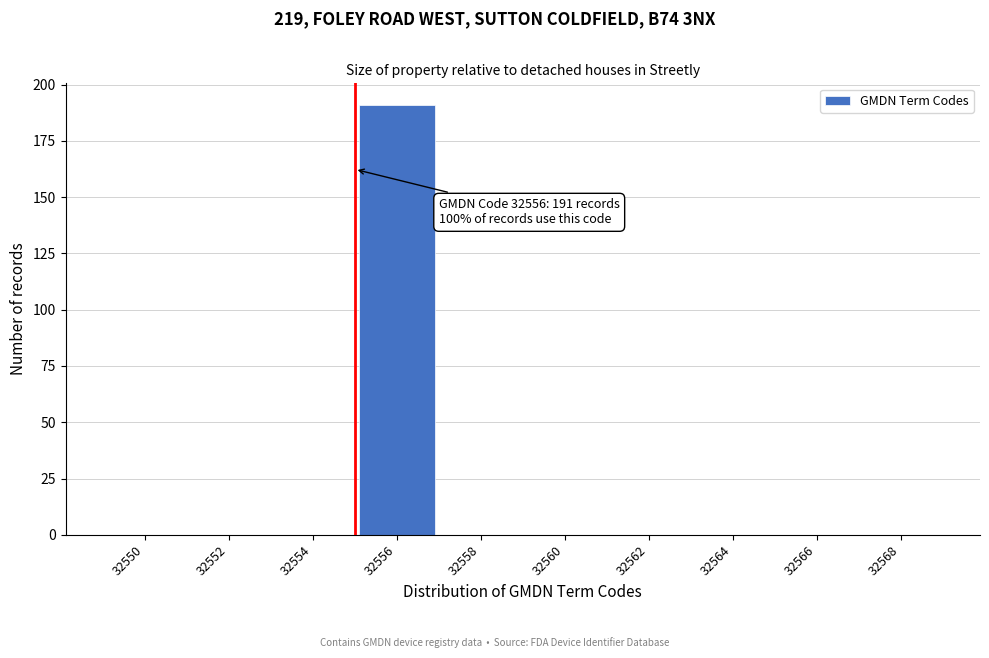

Reading left to right, transcribe all the data shown in this chart.

32550=0	32552=0	32554=0	32556=191	32558=0	32560=0	32562=0	32564=0	32566=0	32568=0